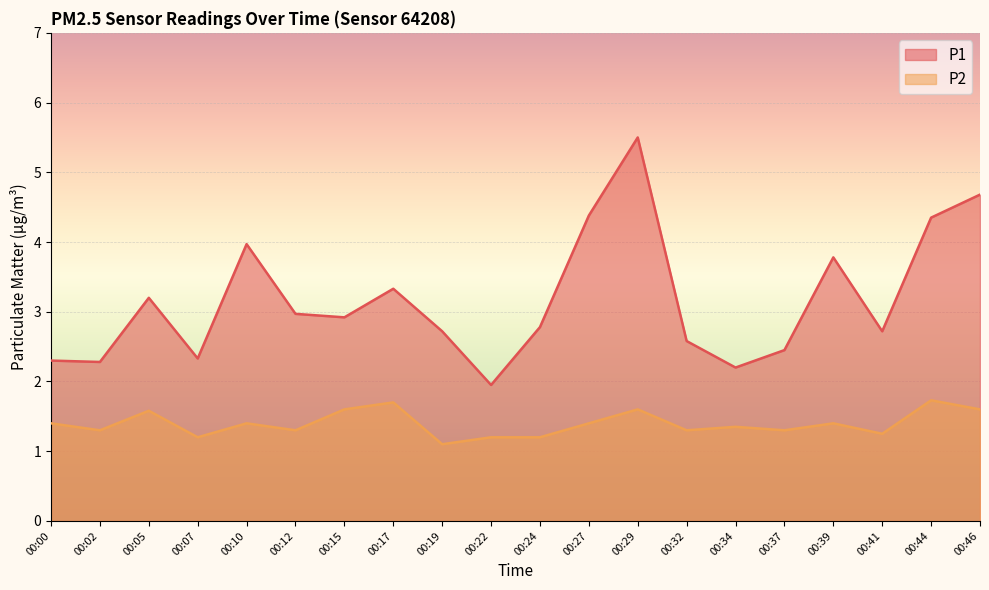

True or false: P1 and P2 intersect in this chart.

False